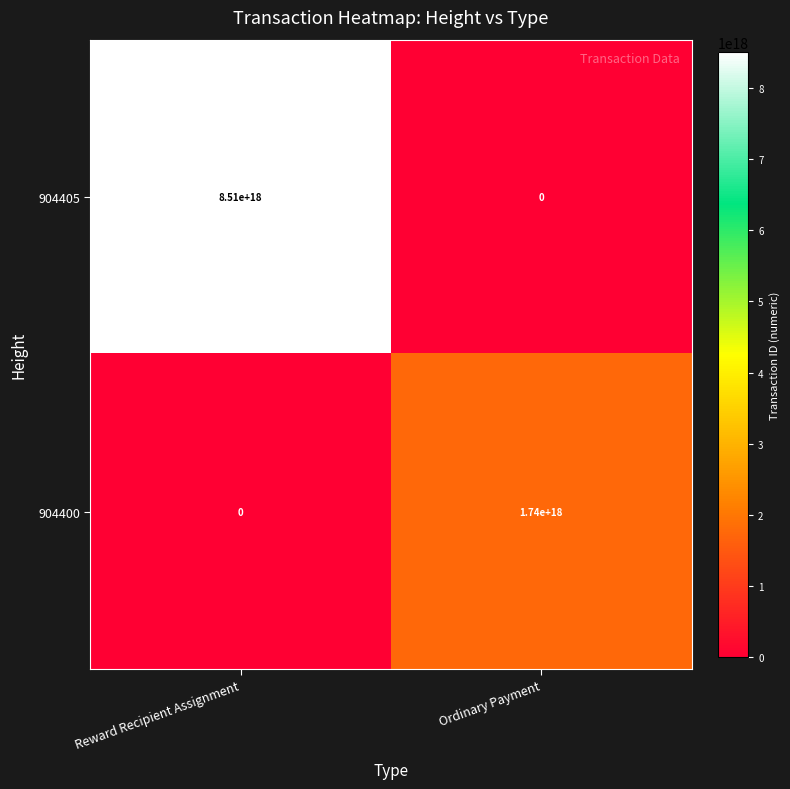

List the series in order of their peak value, lowest first.

904400, 904405